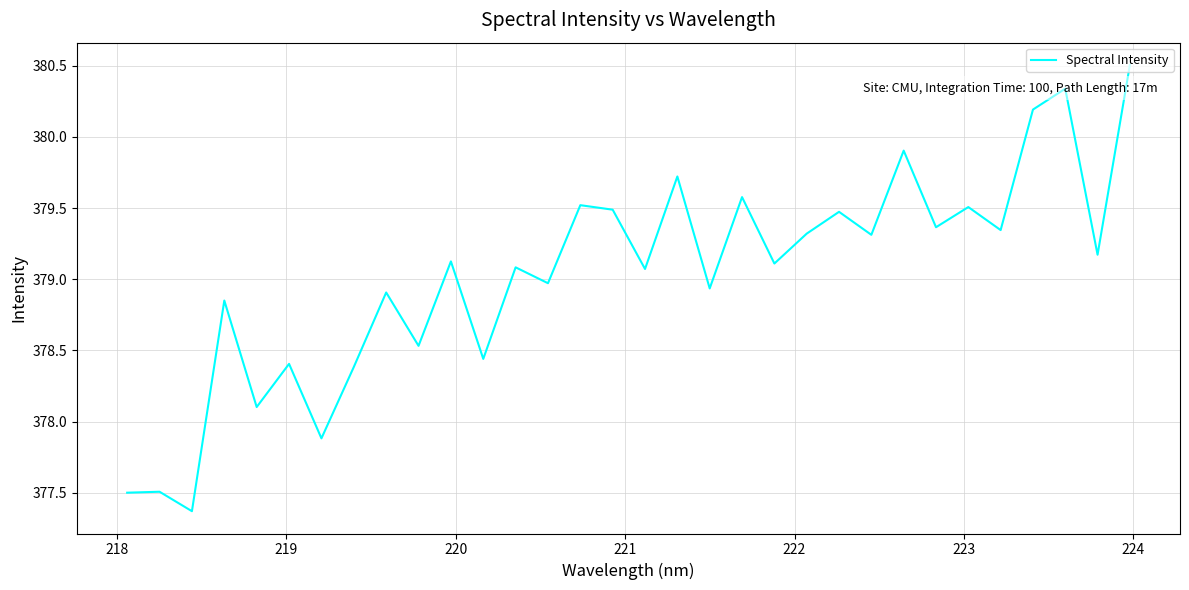

What is the difference between the maximum and minimum values?

3.1